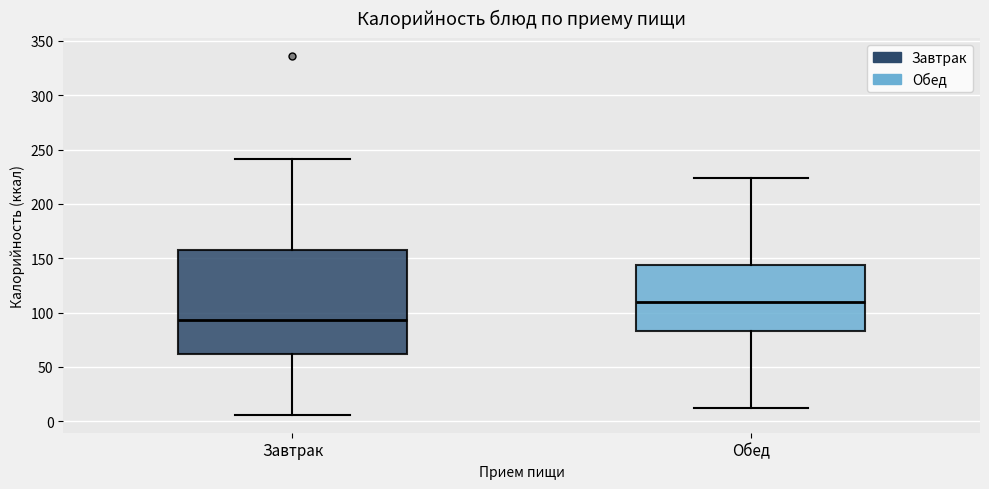

Which box is the tallest, from its lower edge to its upper edge?

Завтрак